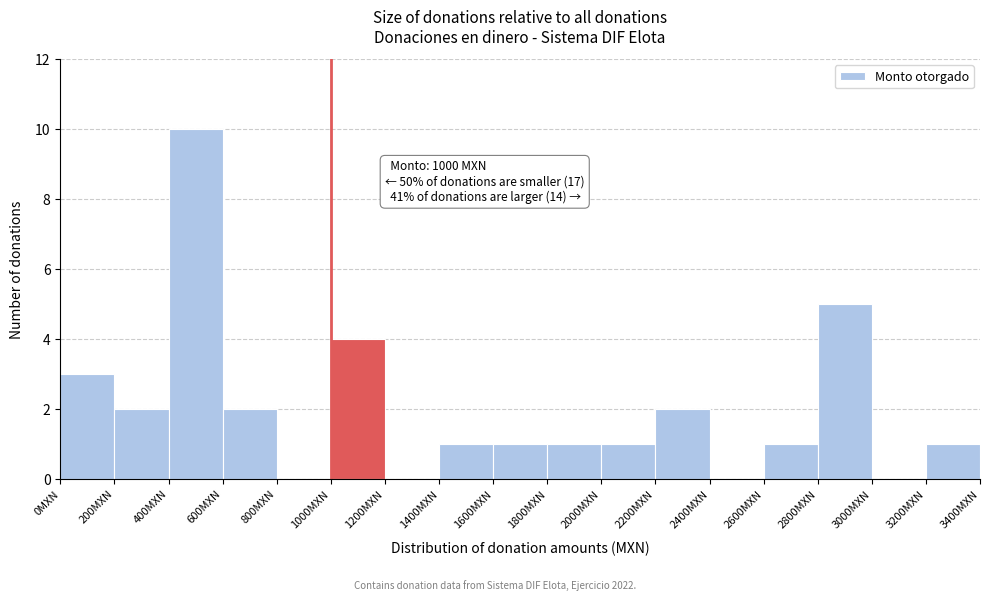

Which range on the x-axis has the tallest bar?

400 to 600